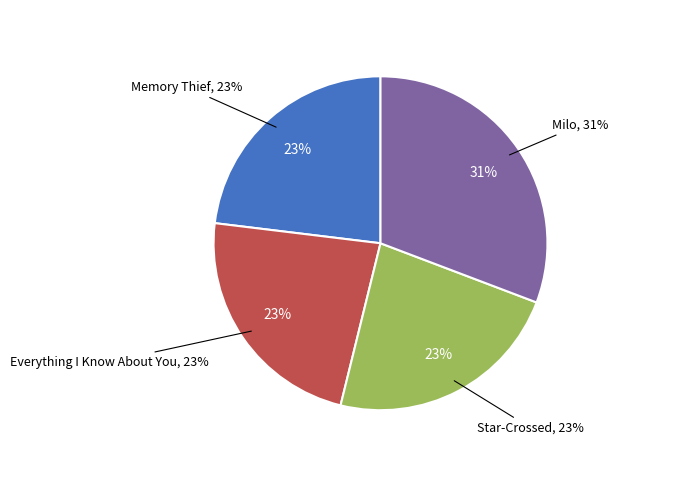

Does any single category account for the majority?

No